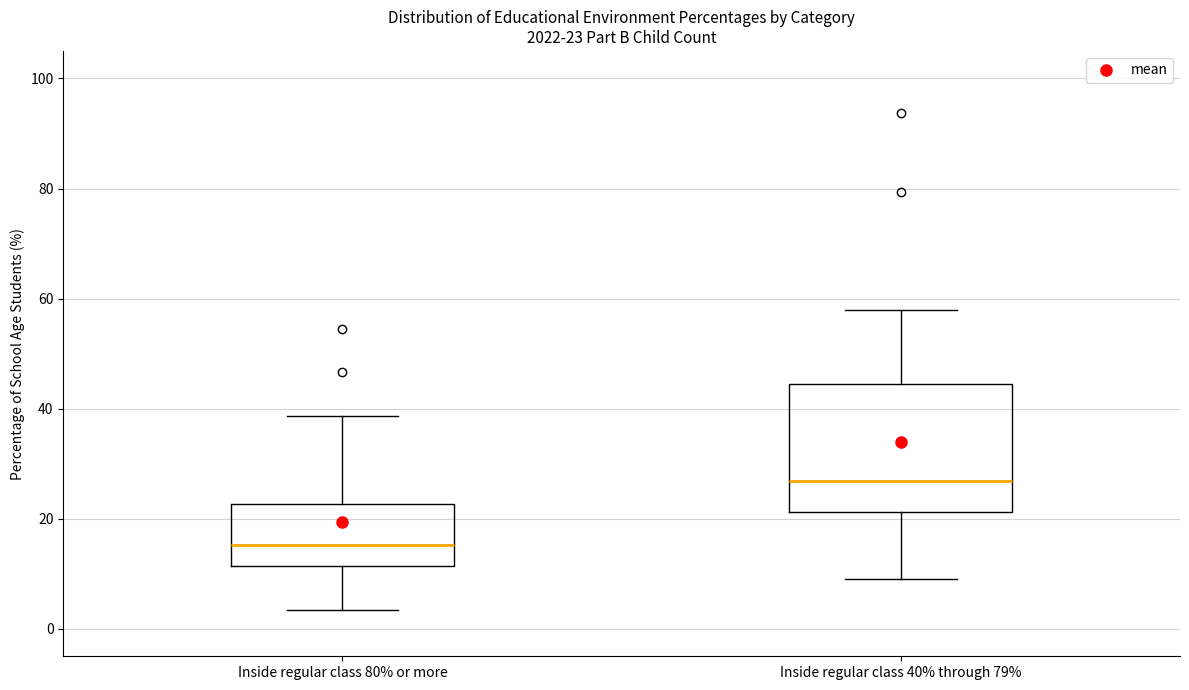

Which box's median line is the highest?

Inside regular class 40% through 79%